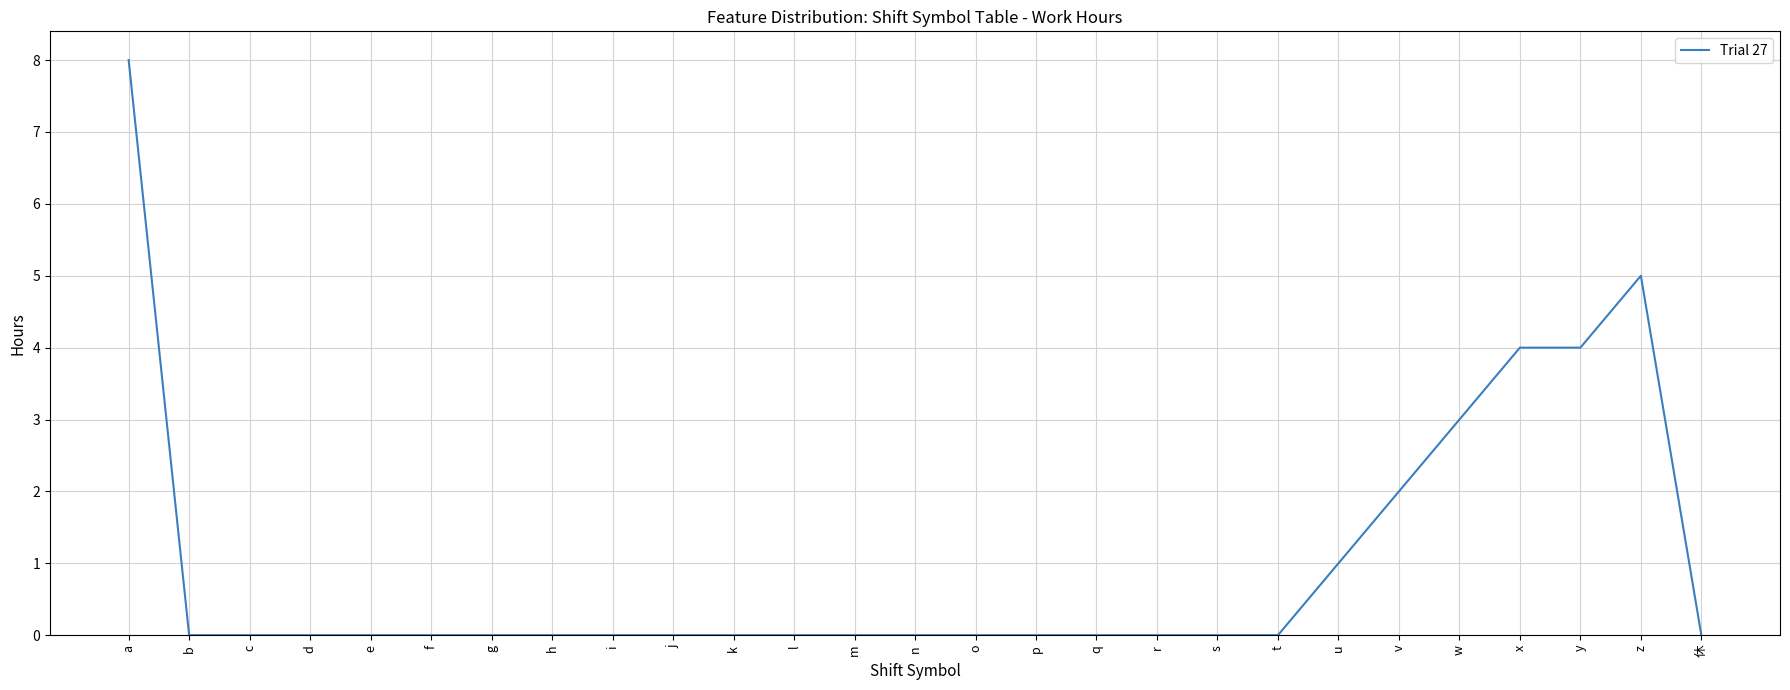

Count the values in the range 0 to 1.

21